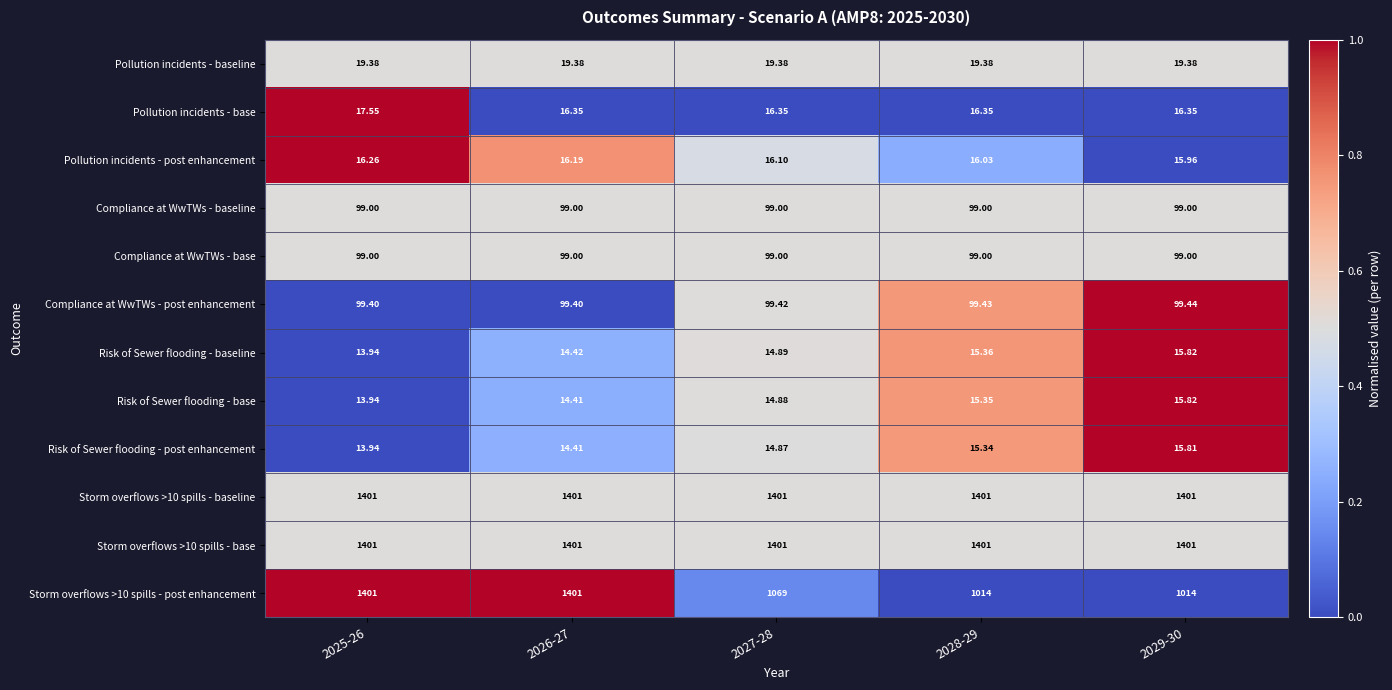

Is the value of Pollution incidents - post enhancement at 2025-26 greater than the value of Storm overflows >10 spills - baseline at 2028-29?

No